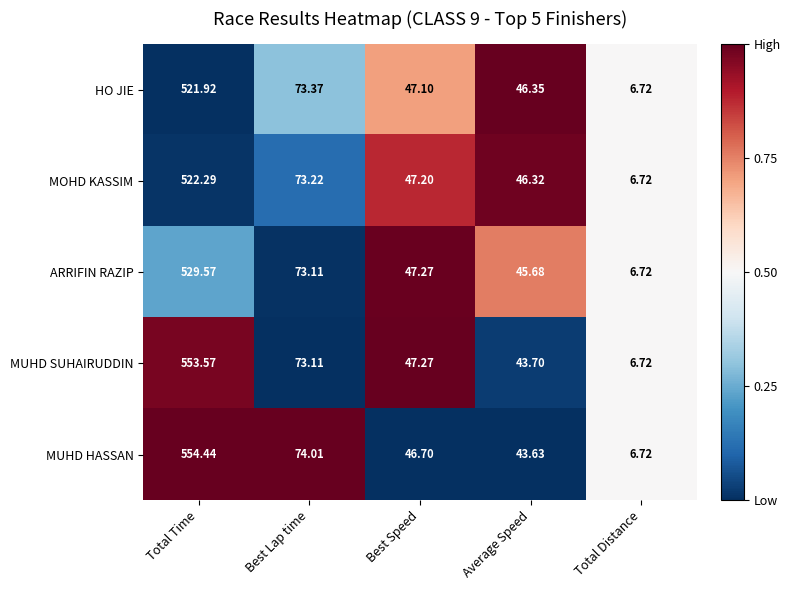

What is the total value across all series at Best Speed?

235.5